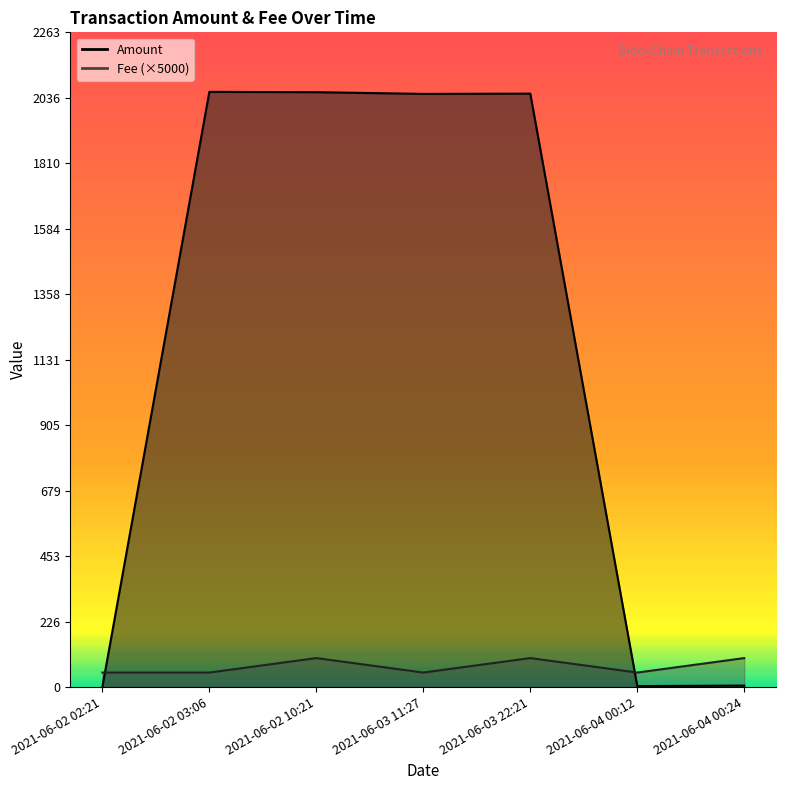

Is it true that Fee equals 50.0 at 2021-06-04 00:12?

True